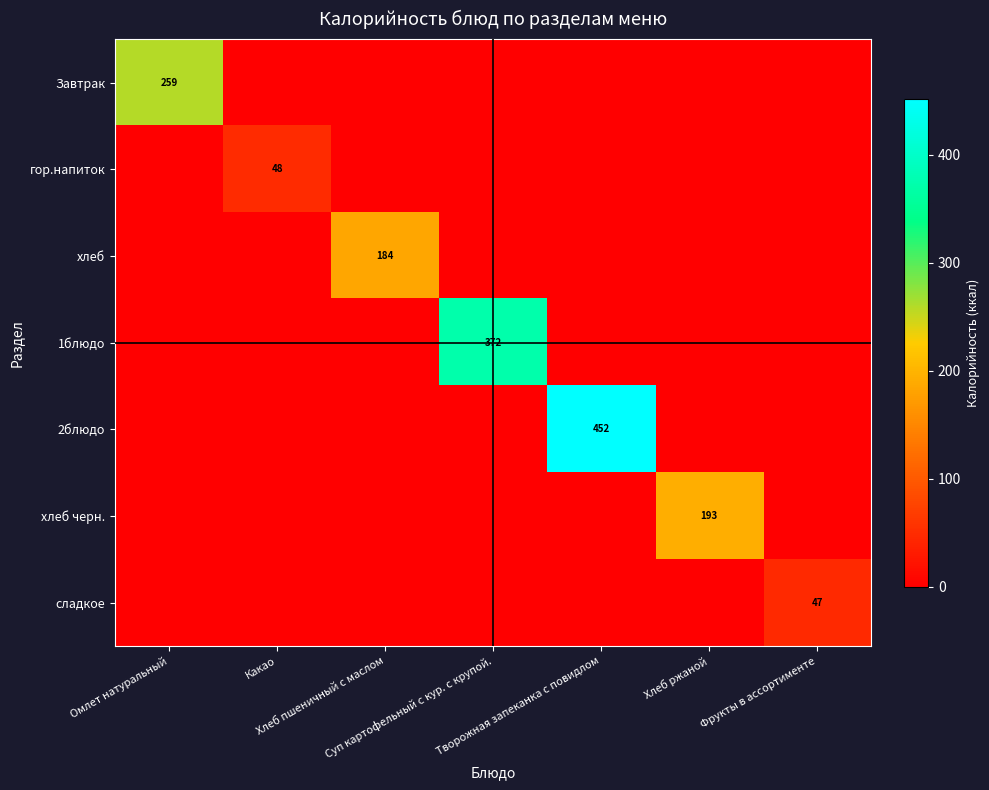

Rank the categories by хлеб черн. value from lowest to highest.

Омлет натуральный, Какао, Хлеб пшеничный с маслом, Суп картофельный с кур. с крупой., Творожная запеканка с повидлом, Фрукты в ассортименте, Хлеб ржаной